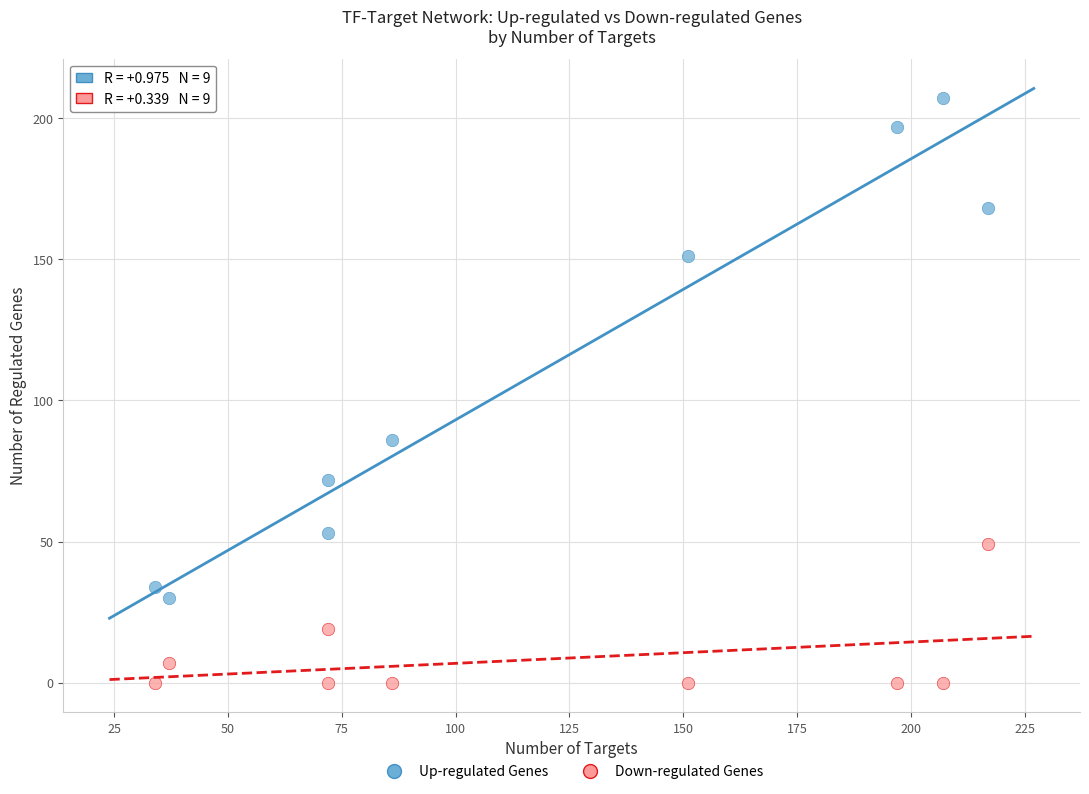

Across all series, what Y value is closest to 103?

86